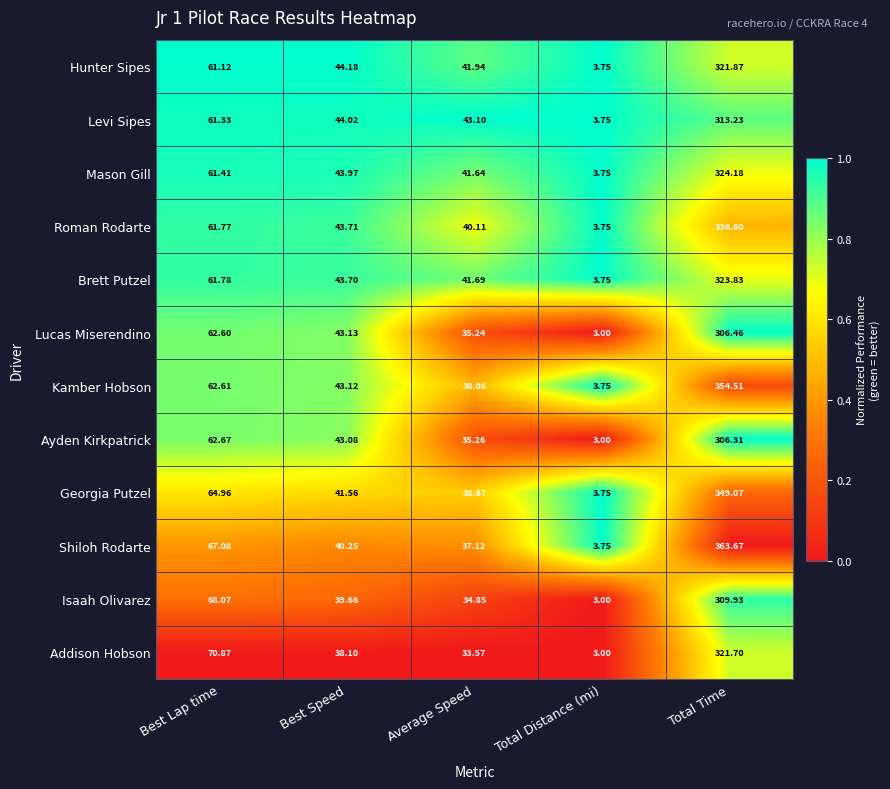

Between Best Speed and Total Distance (mi), which series saw the biggest shift?

Hunter Sipes